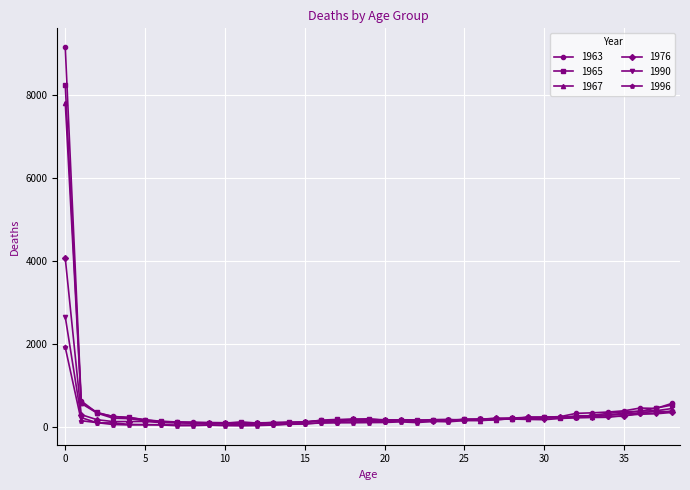

True or false: 1965 has more than 1 interior local peaks.

True